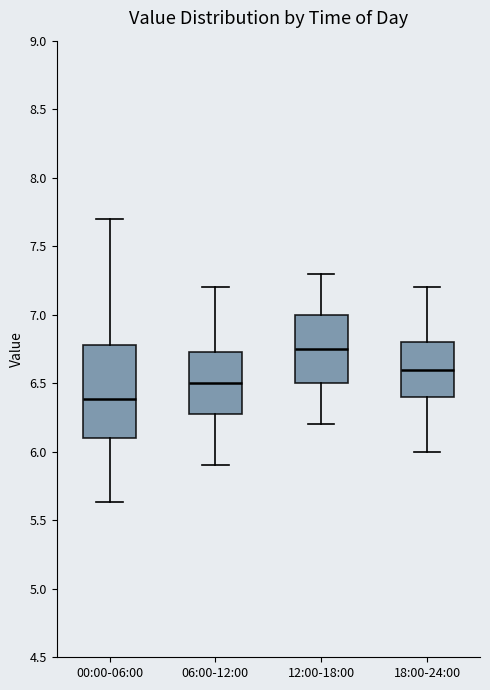

Which box's median line is the highest?

12:00-18:00